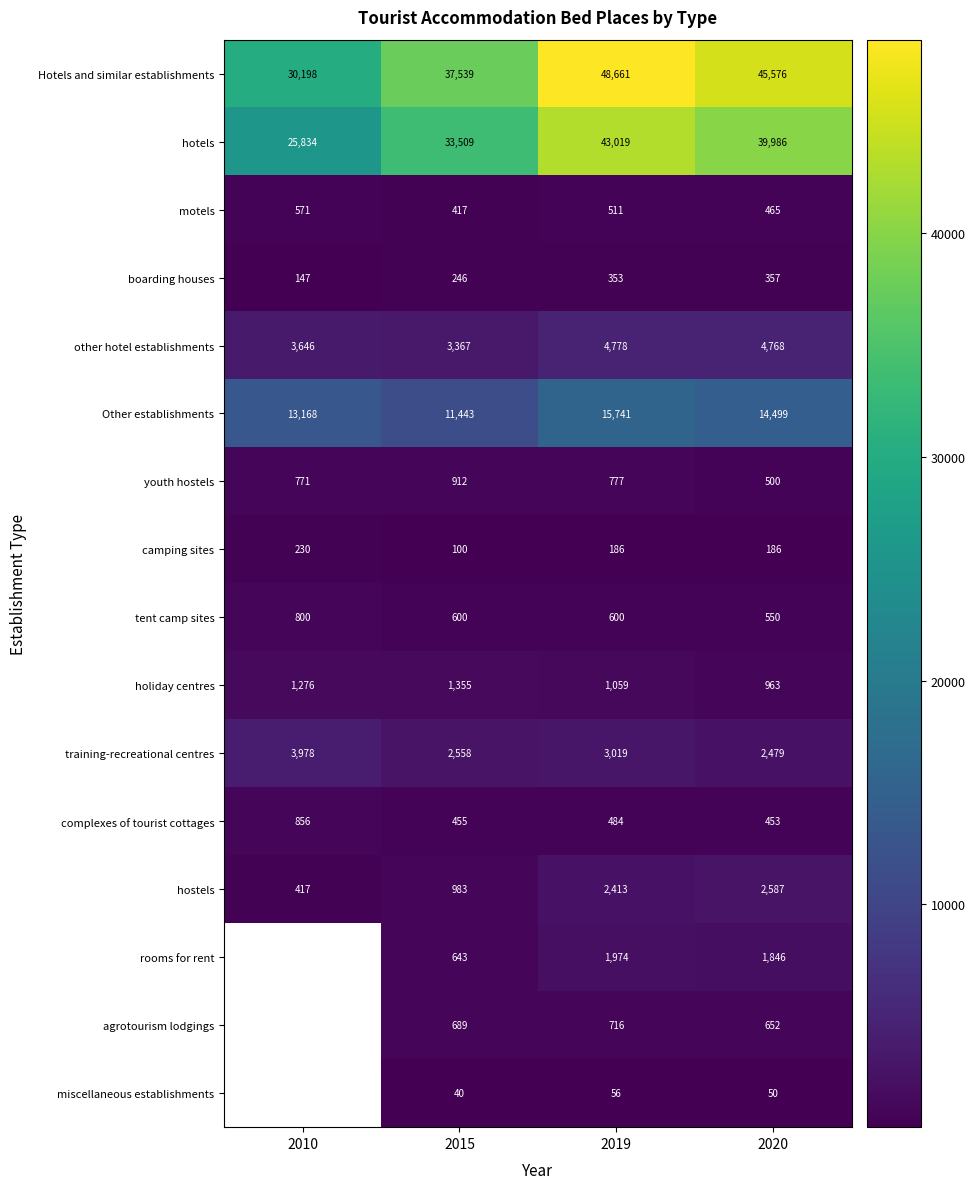

At which label does Hotels and similar establishments reach its peak?

2019